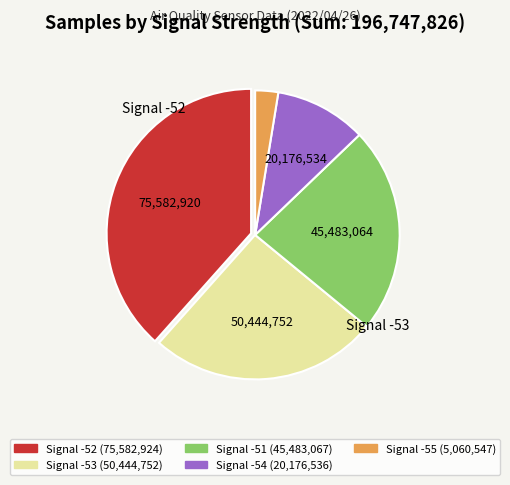

Is there a majority slice in this chart?

No